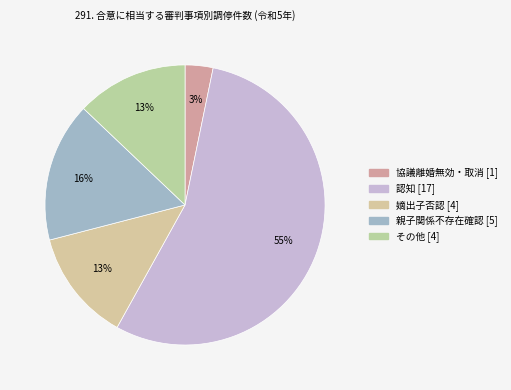

What percentage is the 認知 slice, to the nearest percent?

55%